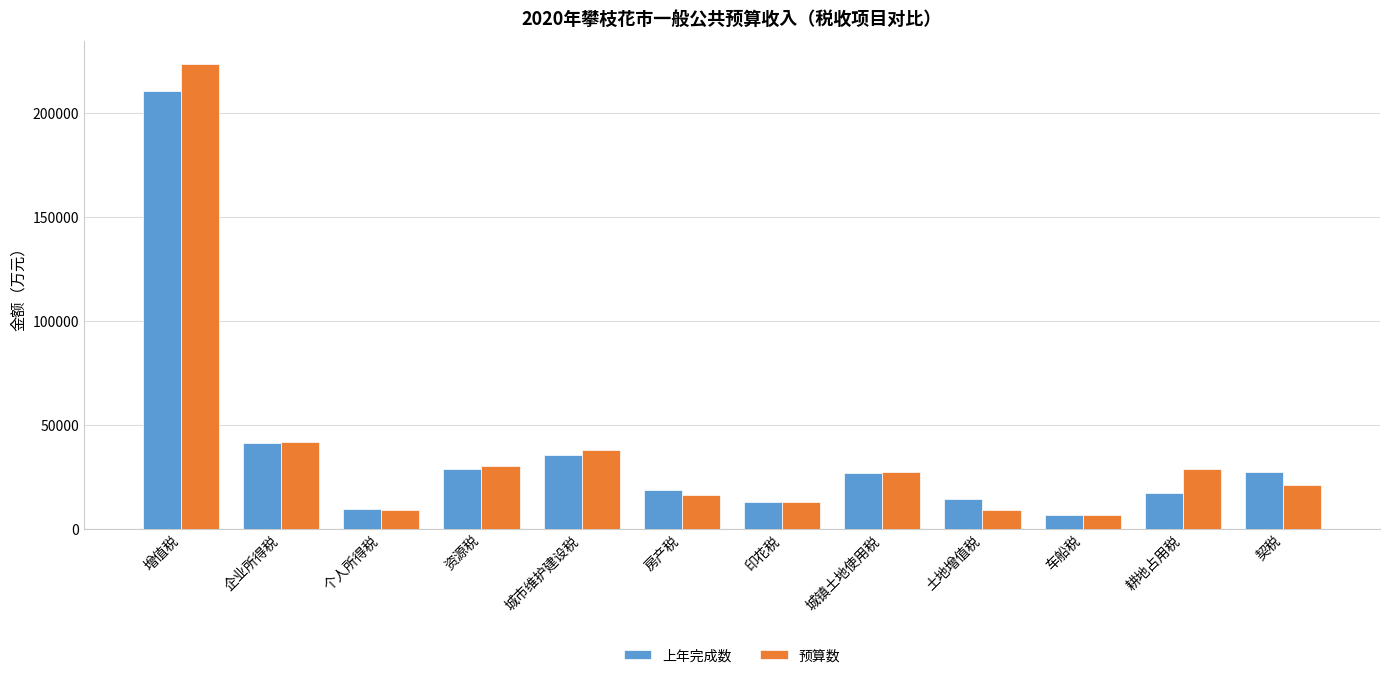

How many series are shown in this chart?

2